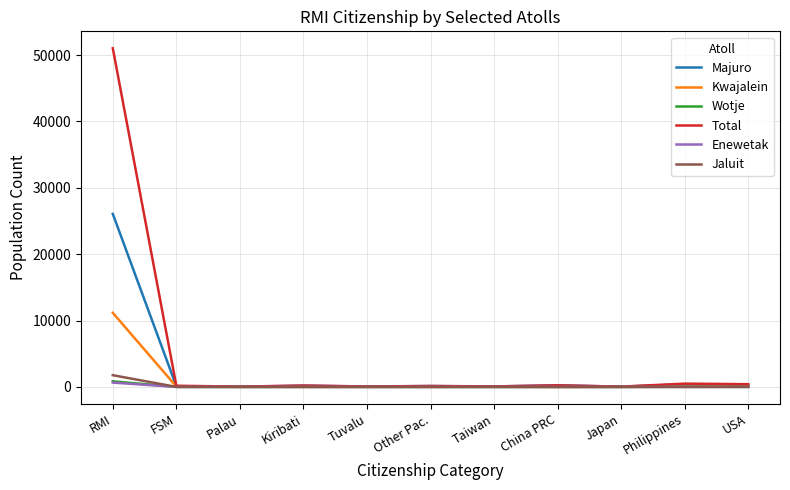

At which category is the sum across all series the highest?

RMI